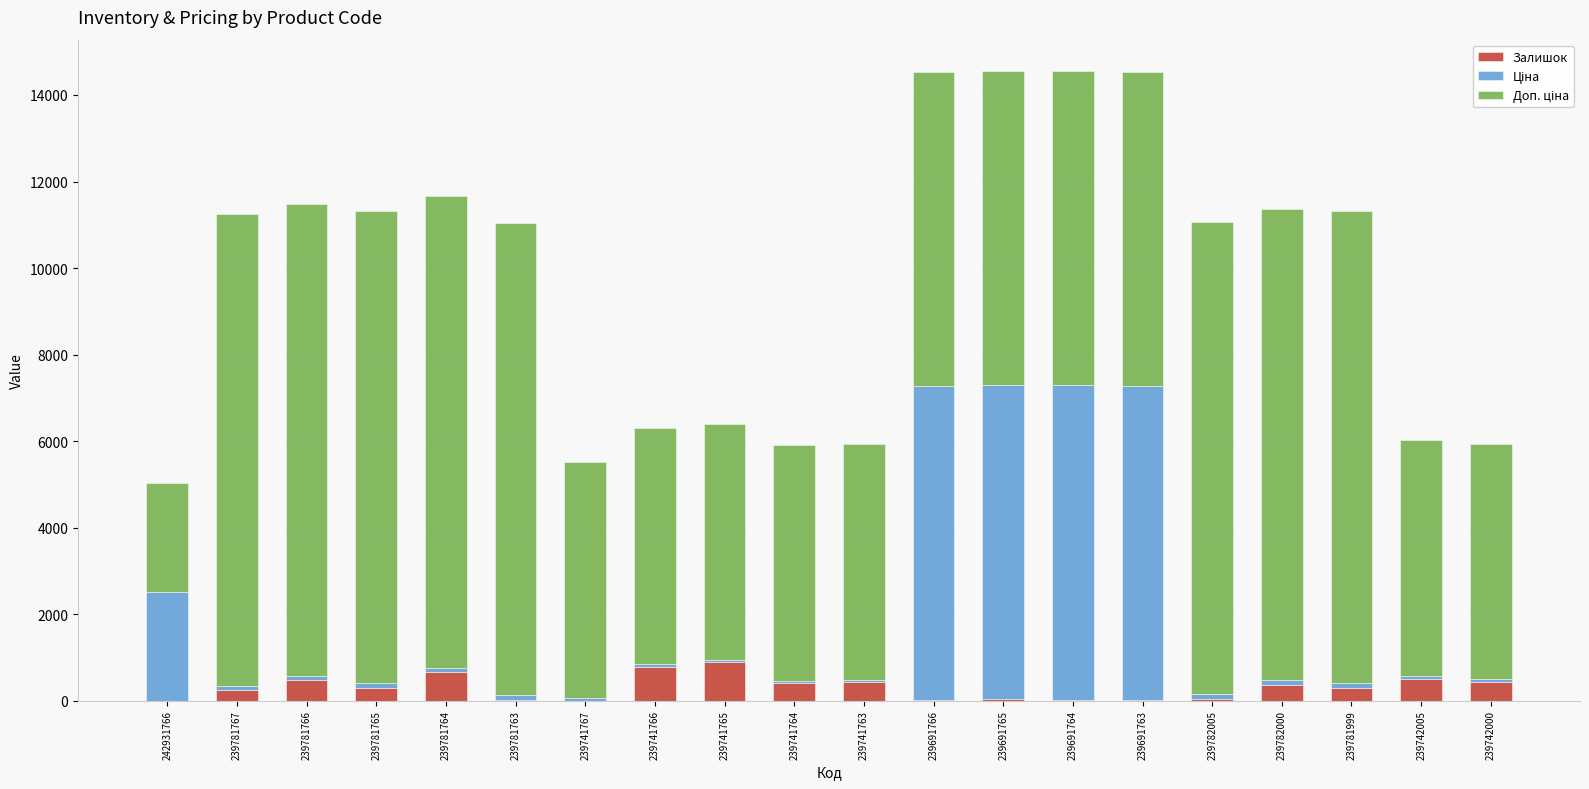

How many data points does each series have?

20